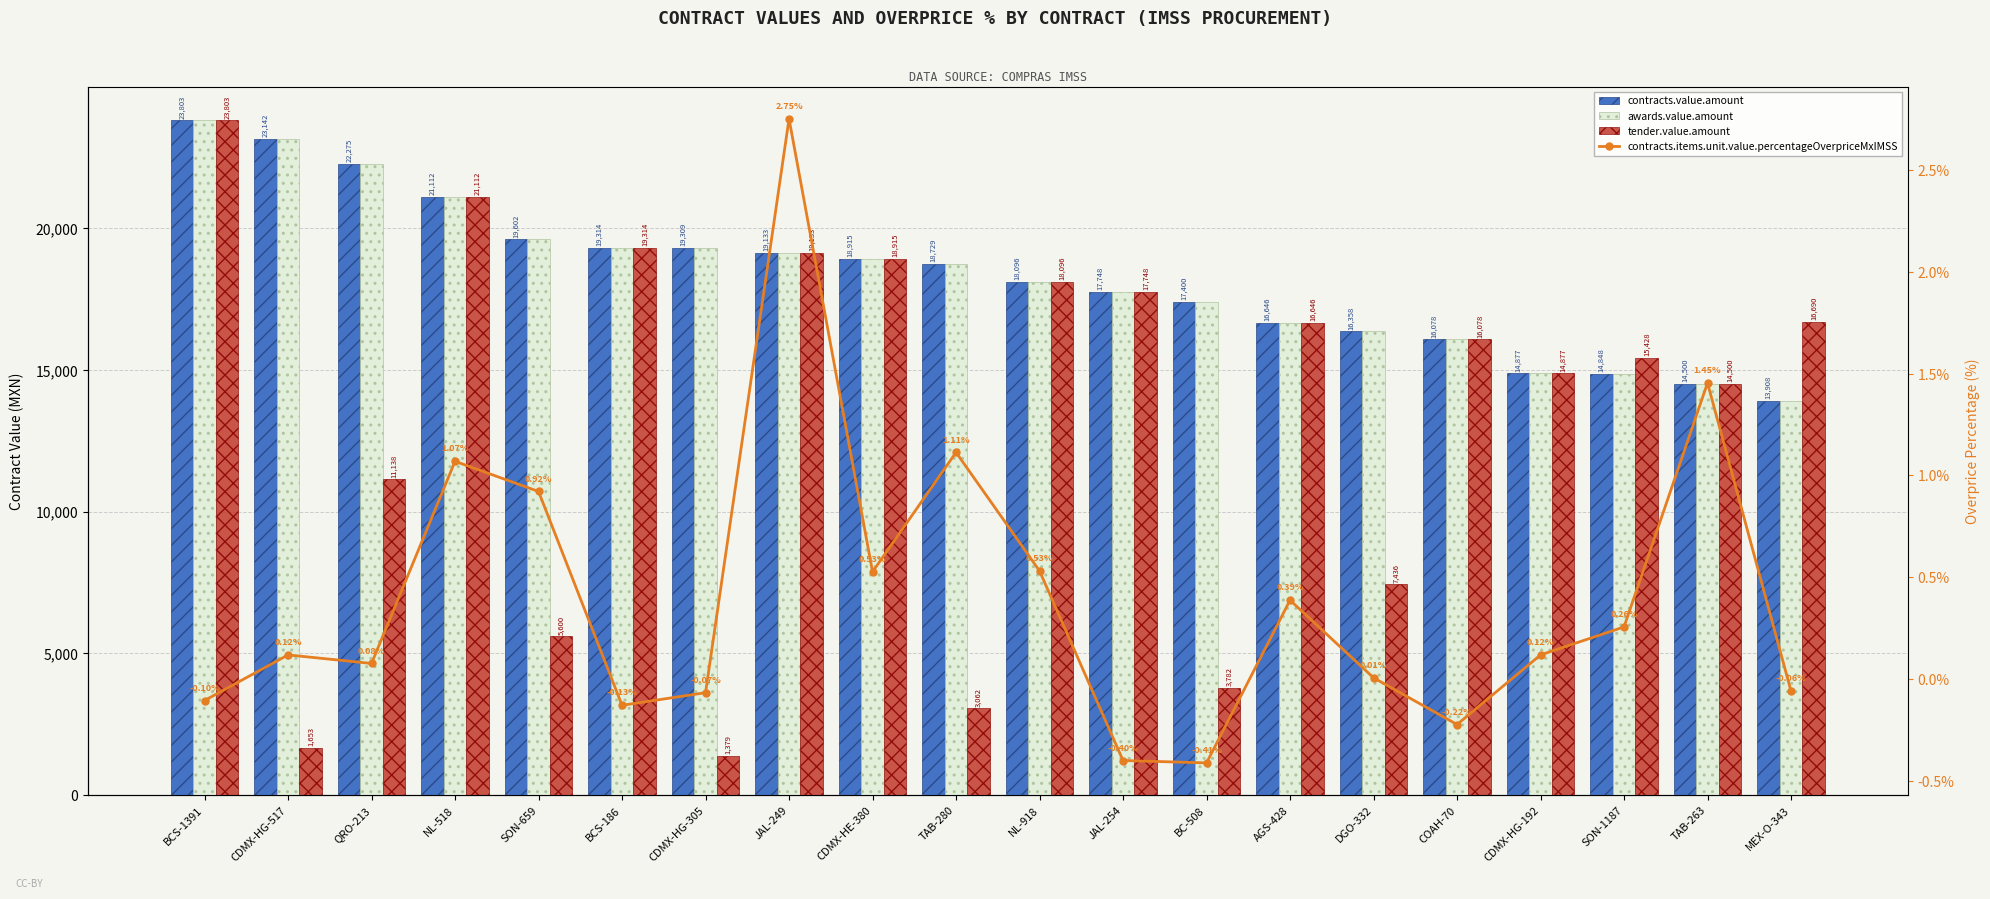

How many distinct data groups are displayed?

4